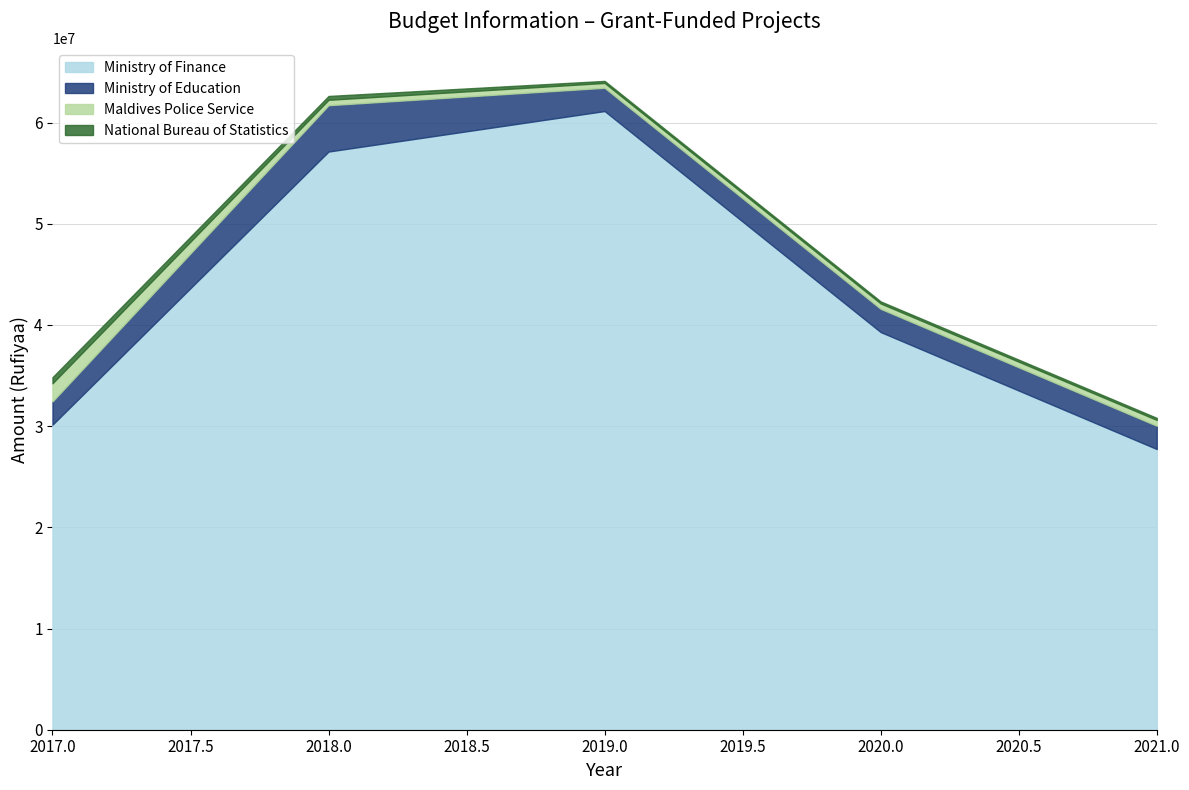

What is the highest value of the Ministry of Finance series?

61137271